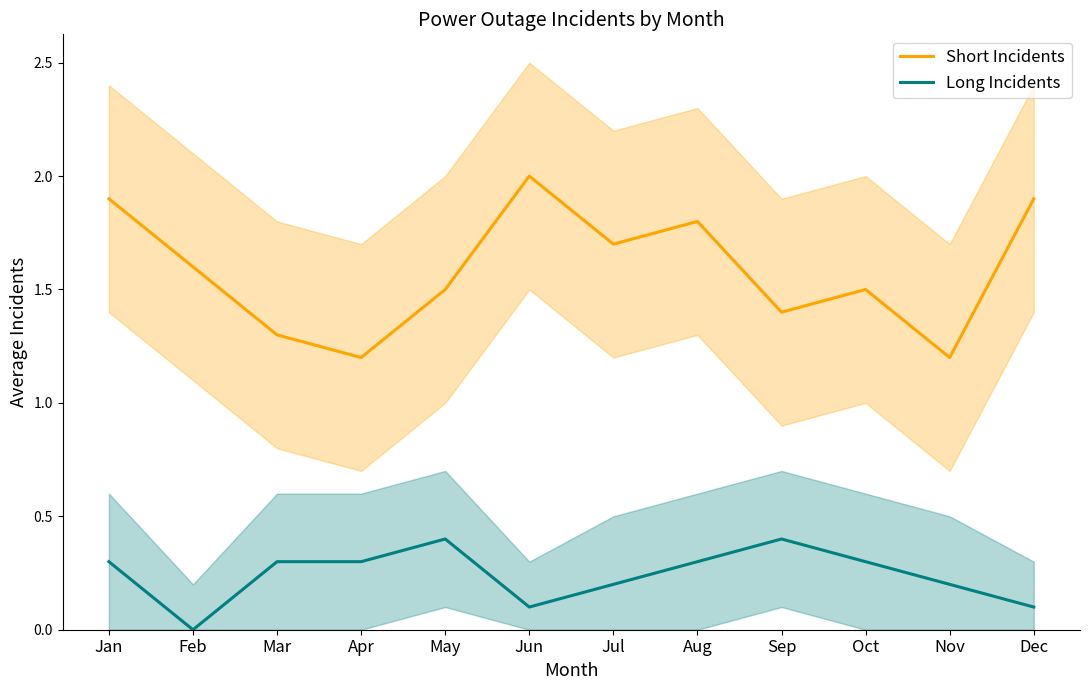

True or false: Short Incidents has a value of 1.6 at Feb.

True